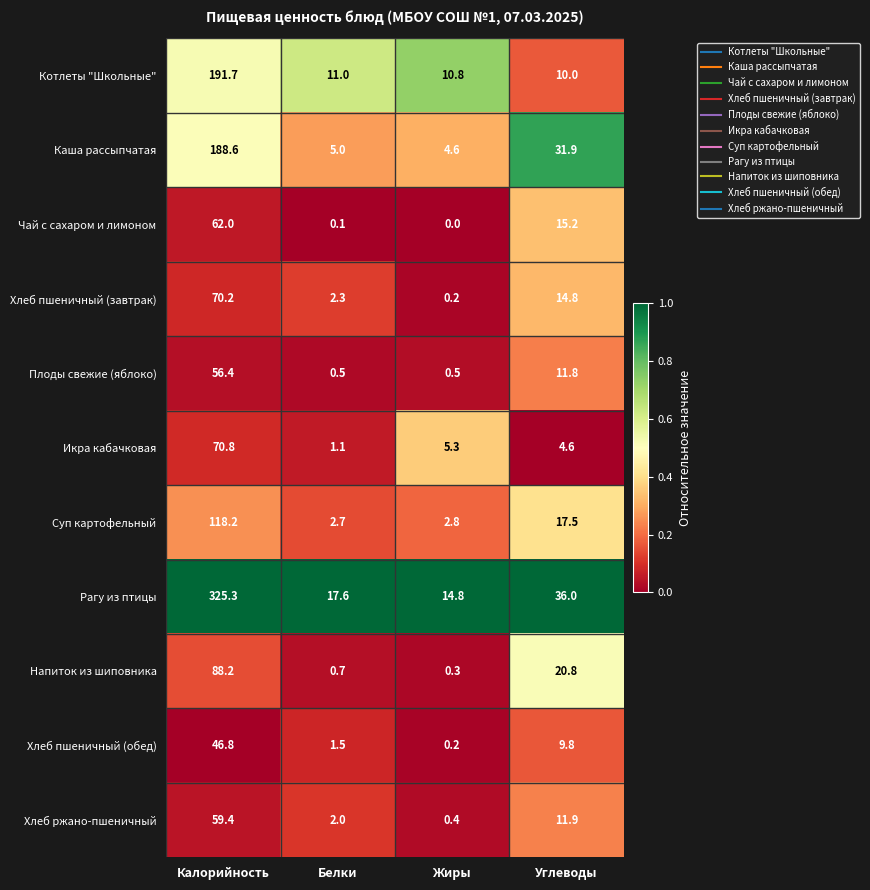

What is the total value across all series at Углеводы?

184.3